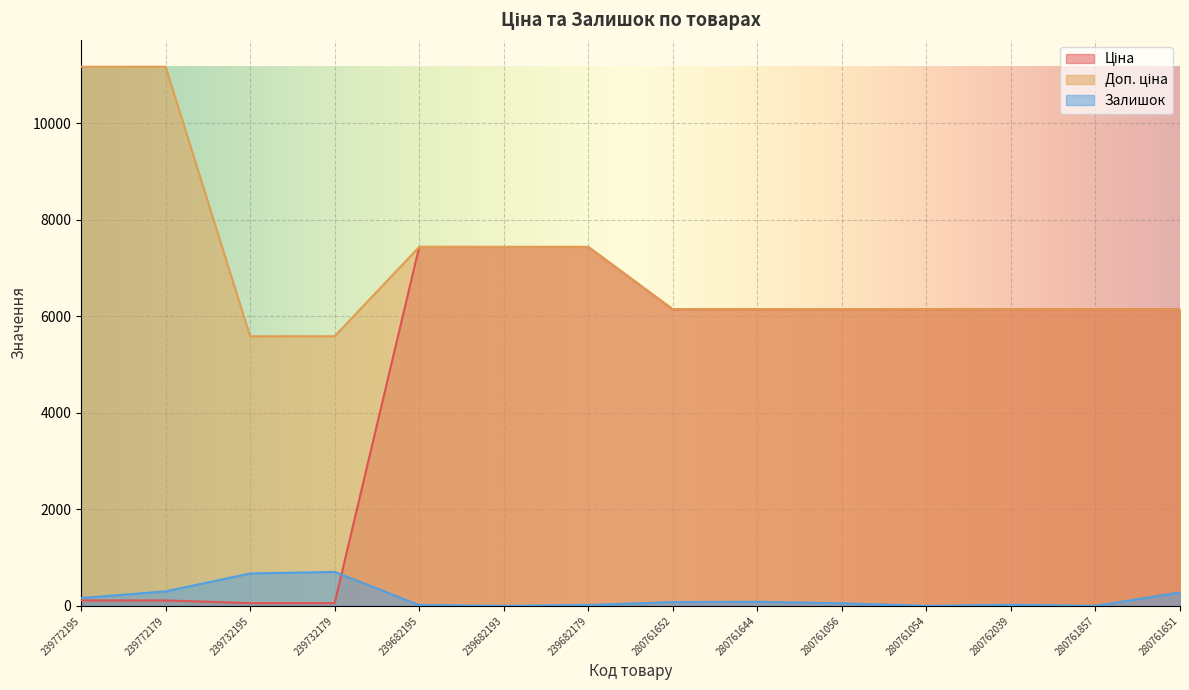

Reading left to right, extract all data points from this chart.

Ціна: 239772195=111.7	239772179=111.7	239732195=55.9	239732179=55.9	239682195=7436.2	239682193=7436.2	239682179=7436.2	280761652=6143.2	280761644=6143.2	280761056=6143.2	280761054=6143.2	280762039=6143.2	280761857=6143.2	280761651=6143.2
Доп. ціна: 239772195=11169.0	239772179=11169.0	239732195=5585.0	239732179=5585.0	239682195=7436.2	239682193=7436.2	239682179=7436.2	280761652=6143.2	280761644=6143.2	280761056=6143.2	280761054=6143.2	280762039=6143.2	280761857=6143.2	280761651=6143.2
Залишок: 239772195=160.0	239772179=300.0	239732195=670.0	239732179=703.0	239682195=16.0	239682193=0.0	239682179=17.0	280761652=77.0	280761644=83.0	280761056=53.0	280761054=0.0	280762039=20.0	280761857=0.0	280761651=276.0